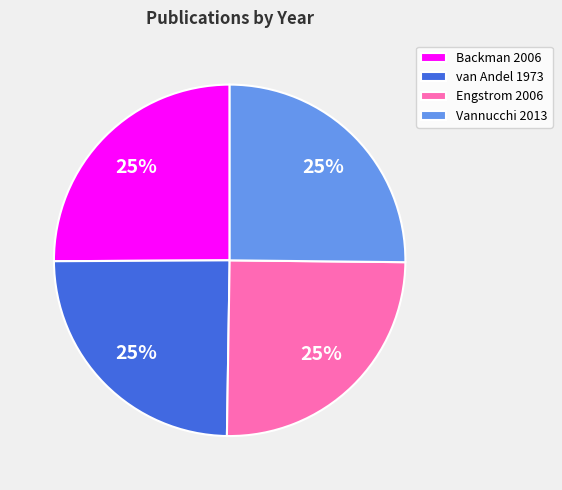

Is it true that Engstrom 2006 is 40% of the pie?

False